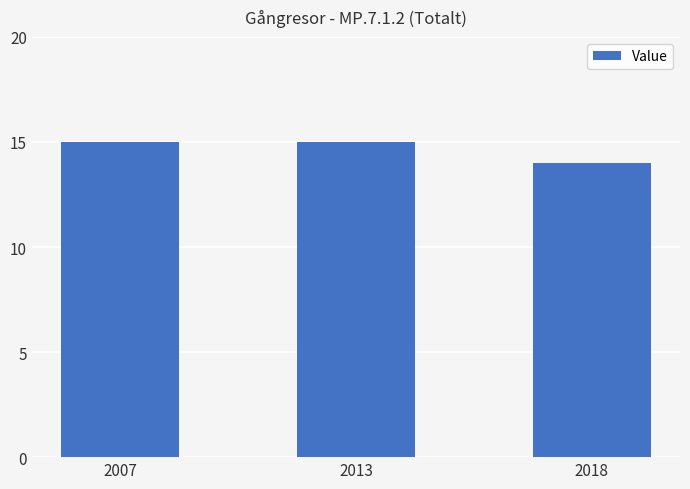

Reading left to right, extract all data points from this chart.

15	15	14